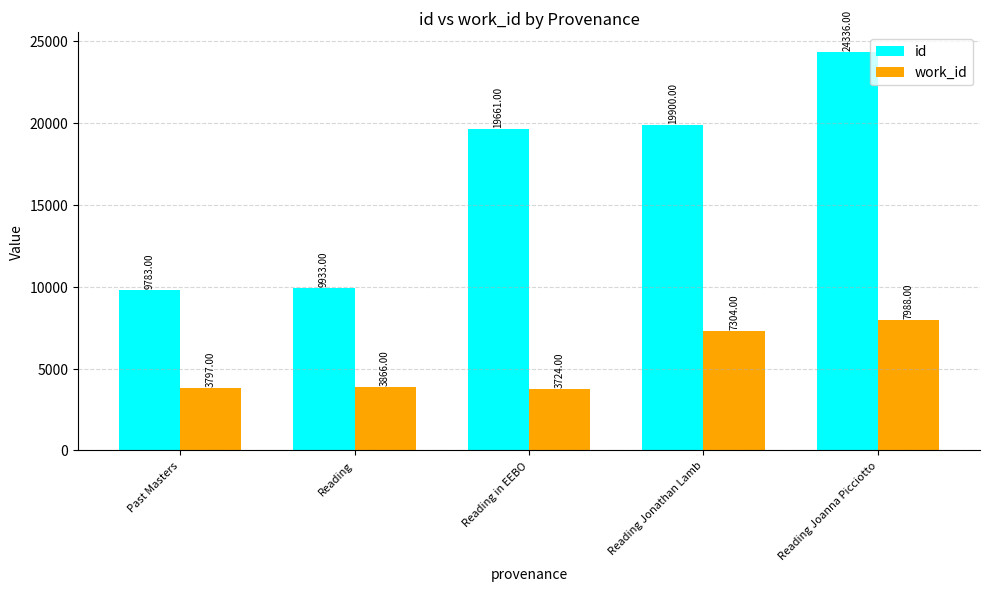

Reading right to left, transcribe all the data shown in this chart.

id: 24336	19900	19661	9933	9783
work_id: 7988	7304	3724	3866	3797